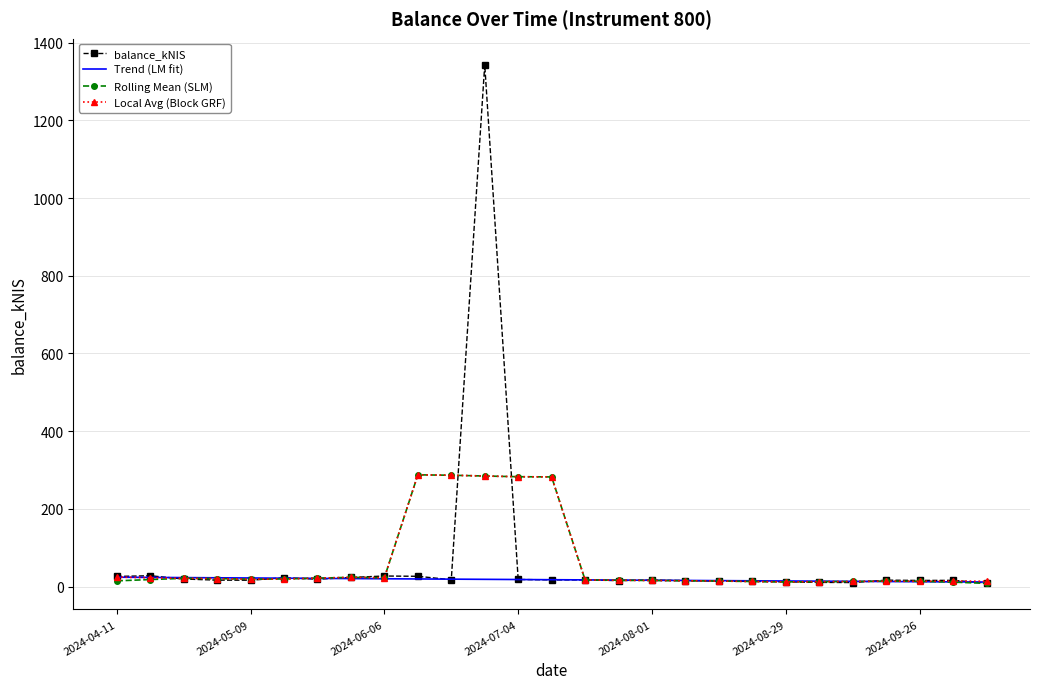

What is the average value of the Trend (LM fit) series?

17.6